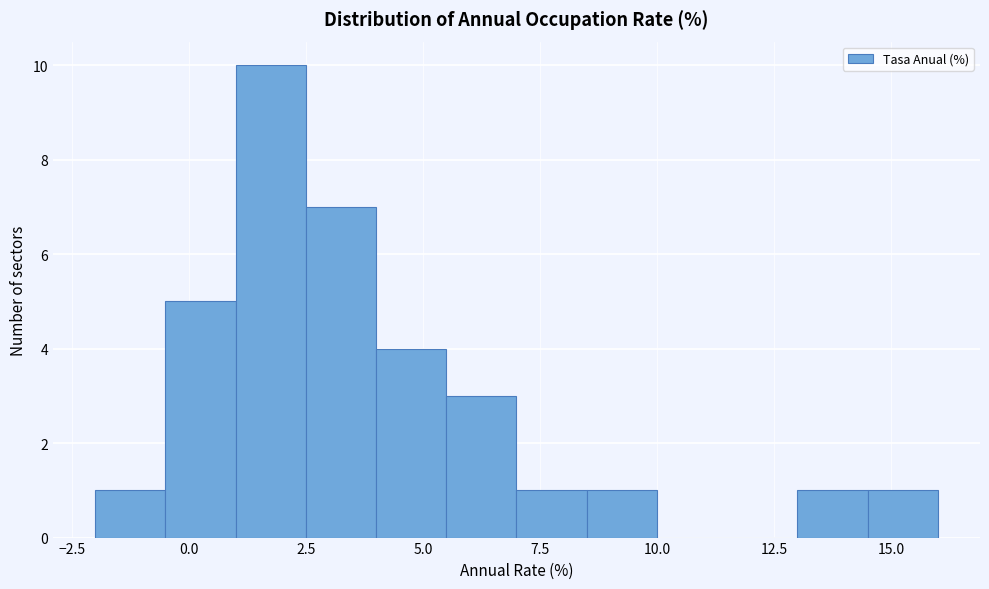

Read against the x-axis, roughly where is the centre of the tallest bar?

2.0